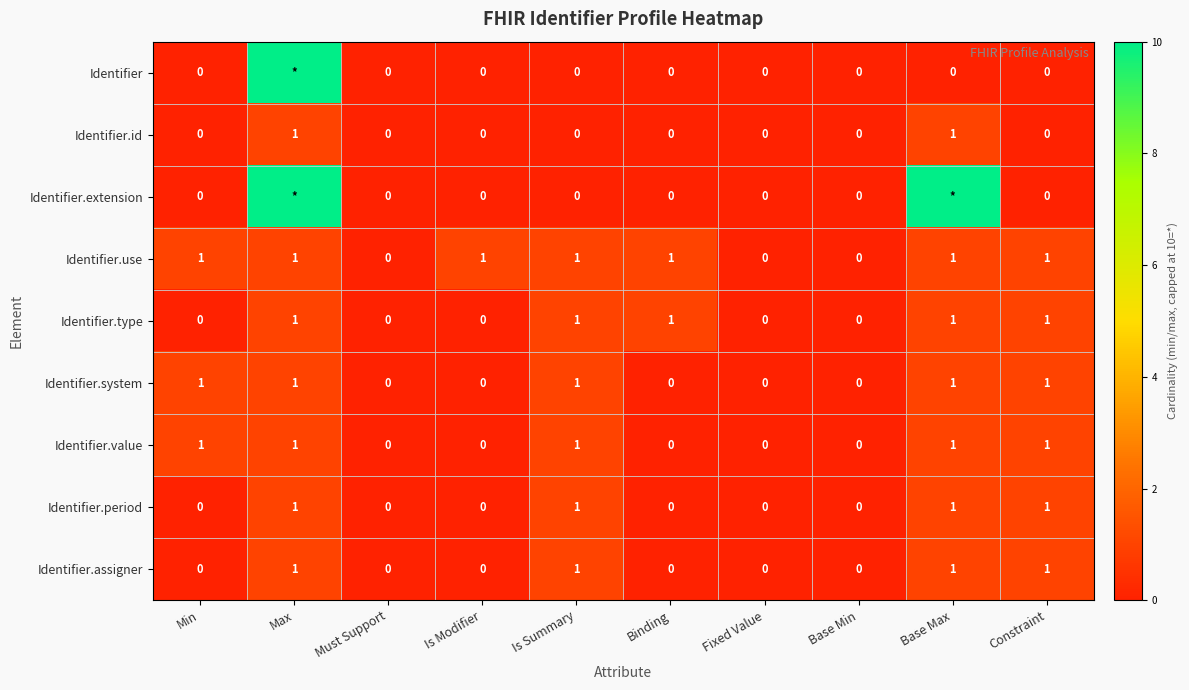

Is it true that Identifier.use equals 1 at Min?

True